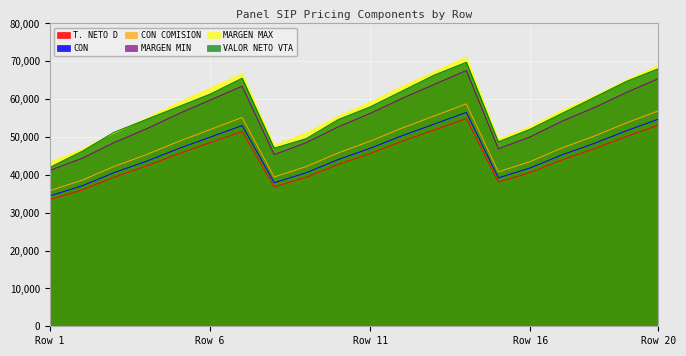

At which label is T. NETO D closest to 45476?

17